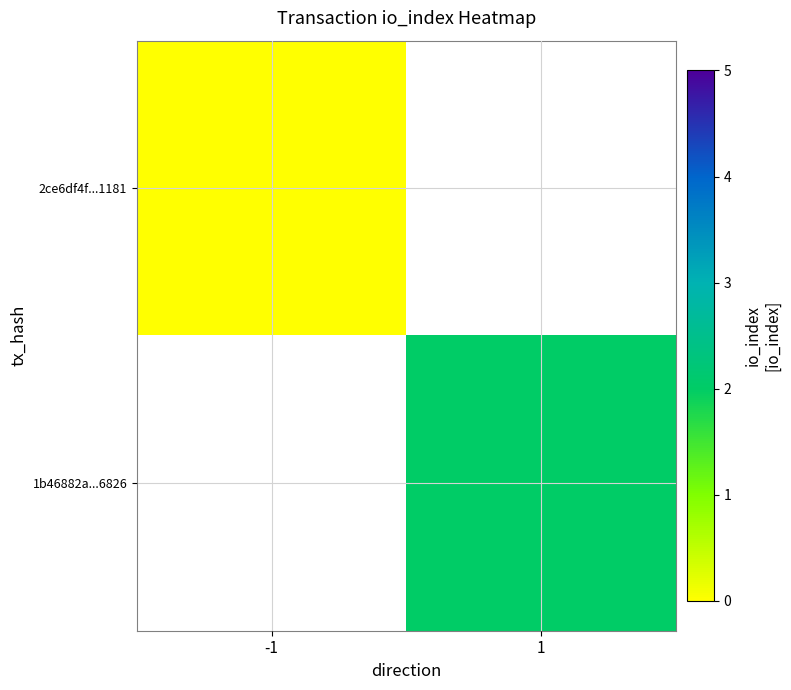

True or false: 1b46882a...6826 has a value of 1.1 at 1.

False